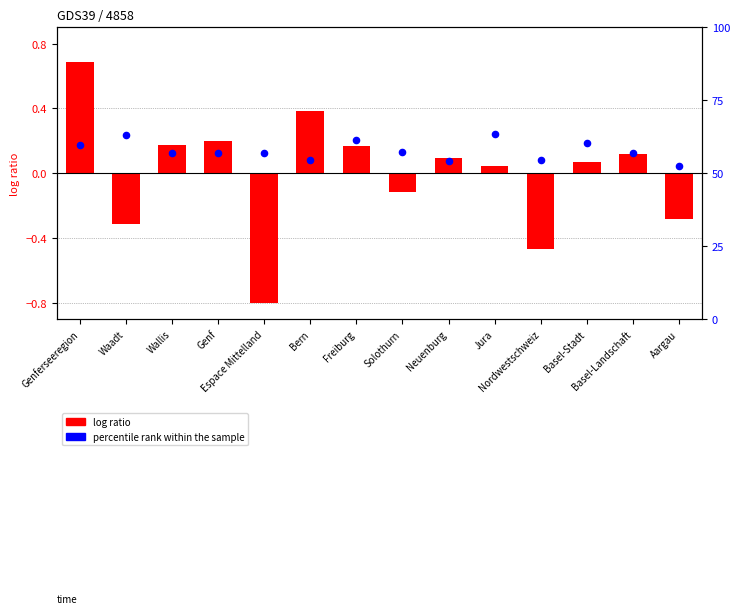

What is the total value across all series at Solothurn?

57.2